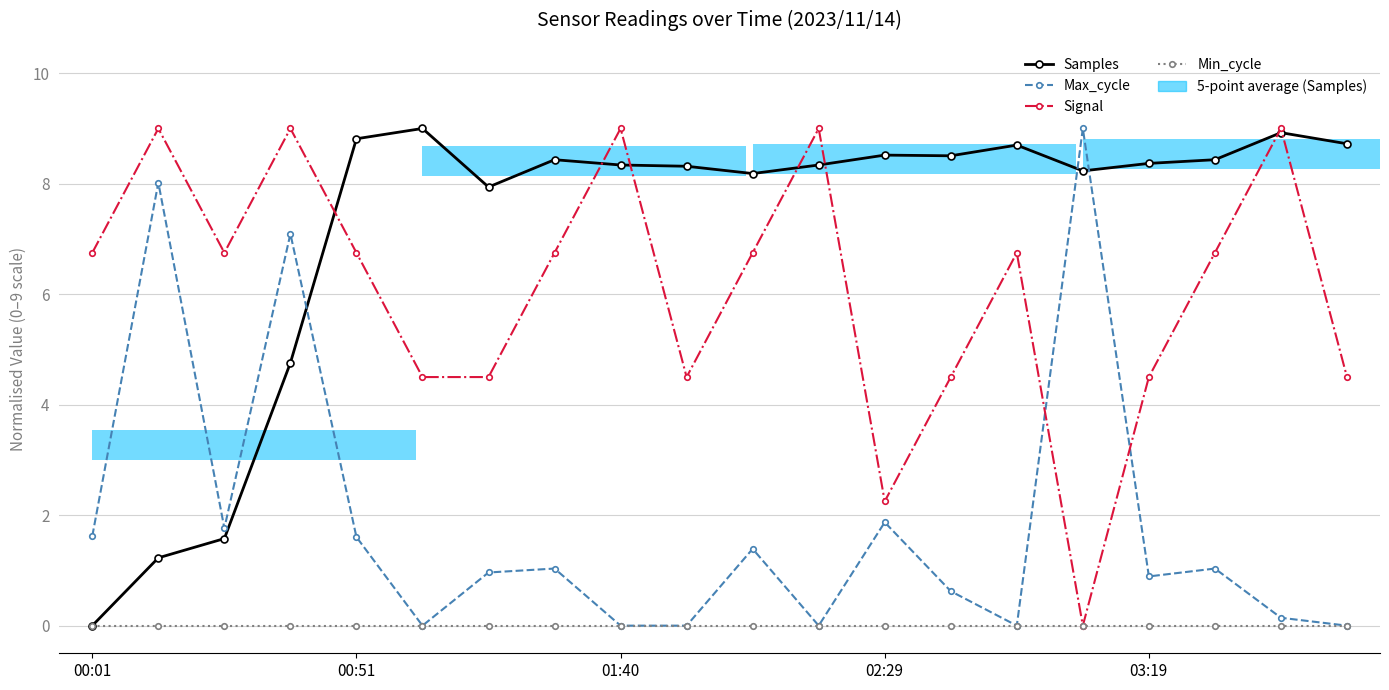

The value of Signal at 15 is 0.0. True or false?

True